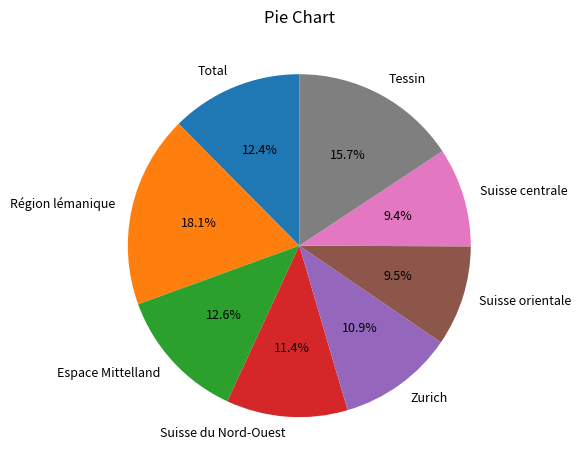

Is Région lémanique the majority of the pie?

No